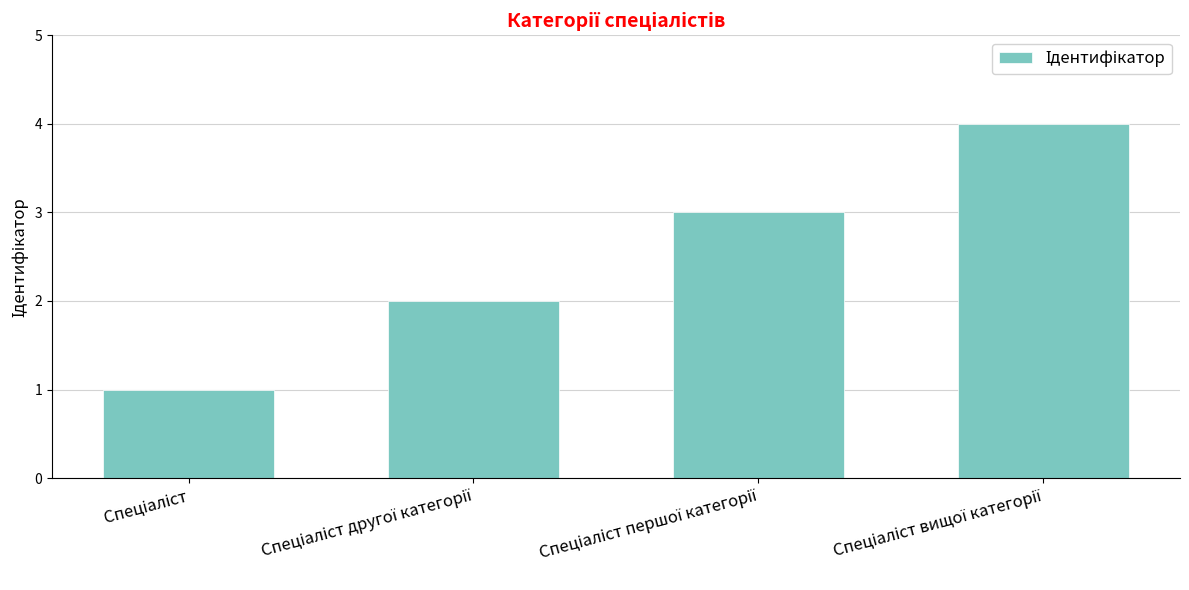

What is the sum of all values?

10